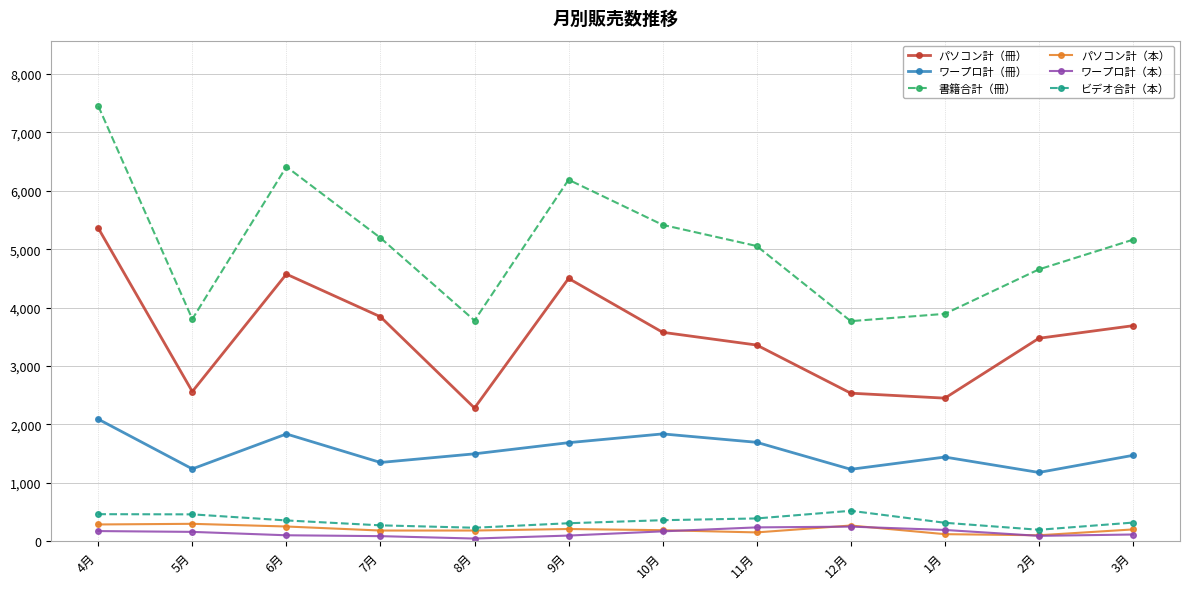

What is the average value of the ワープロ計（冊） series?

1547